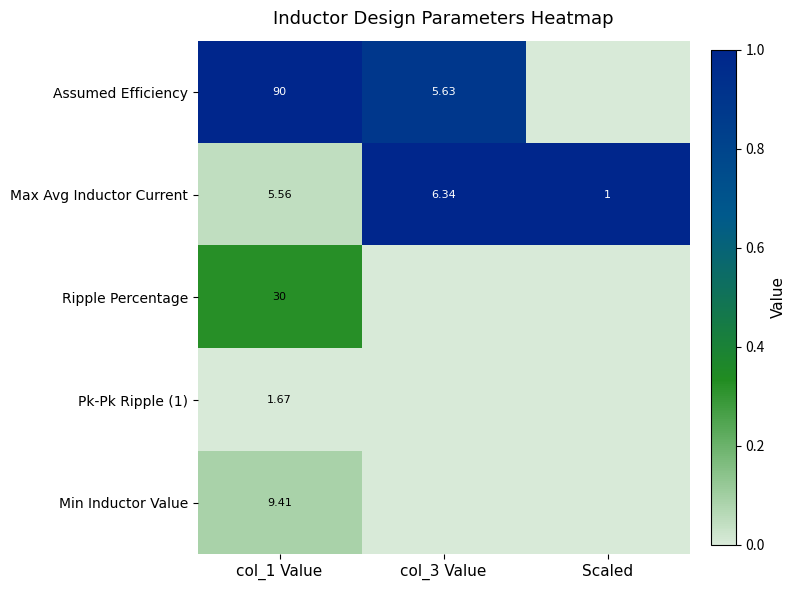

Is the value of Pk-Pk Ripple (1) at col_1 Value greater than the value of Min Inductor Value at col_1 Value?

No